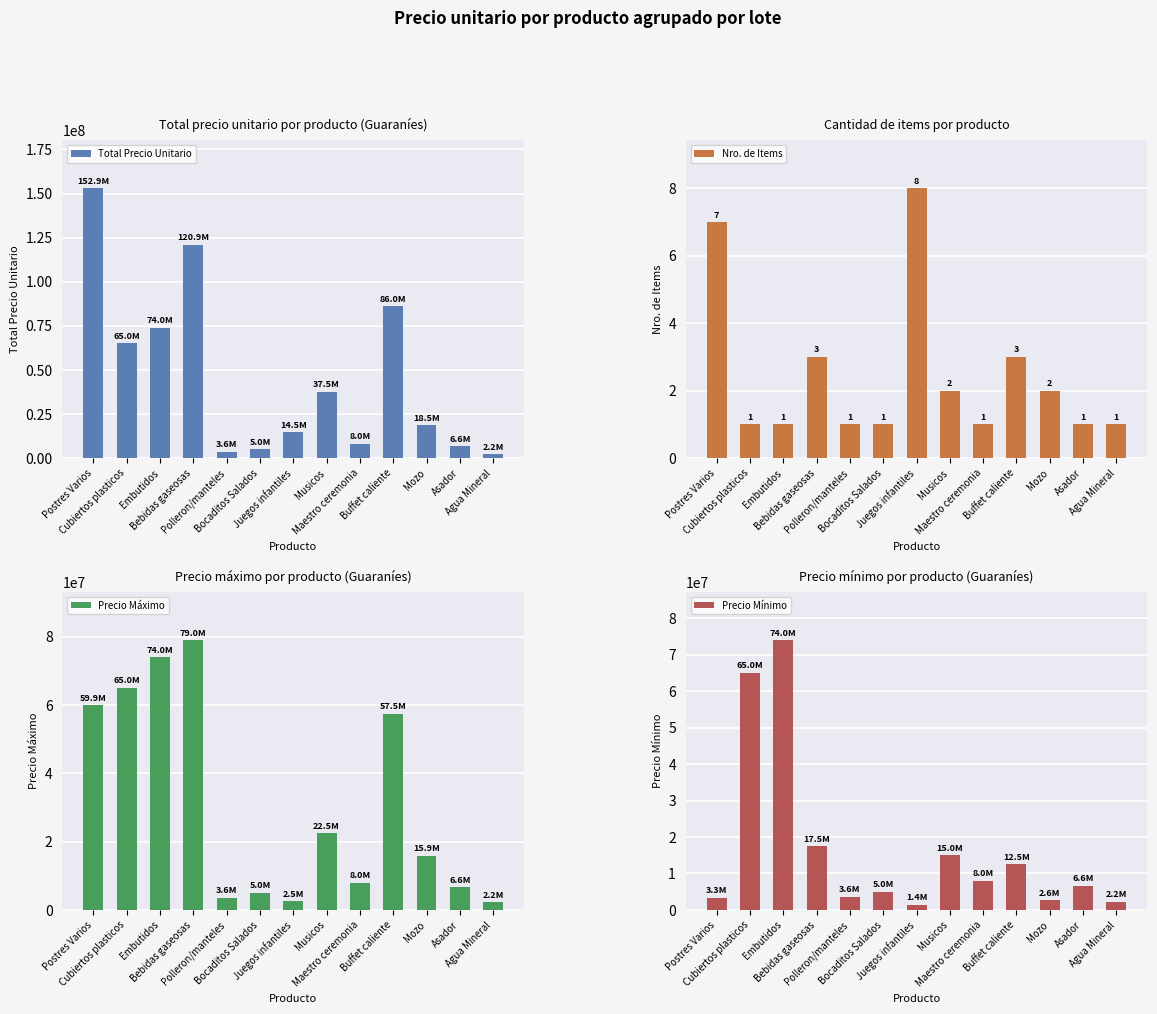

At which category does the chart reach its minimum across all series?

Cubiertos plasticos